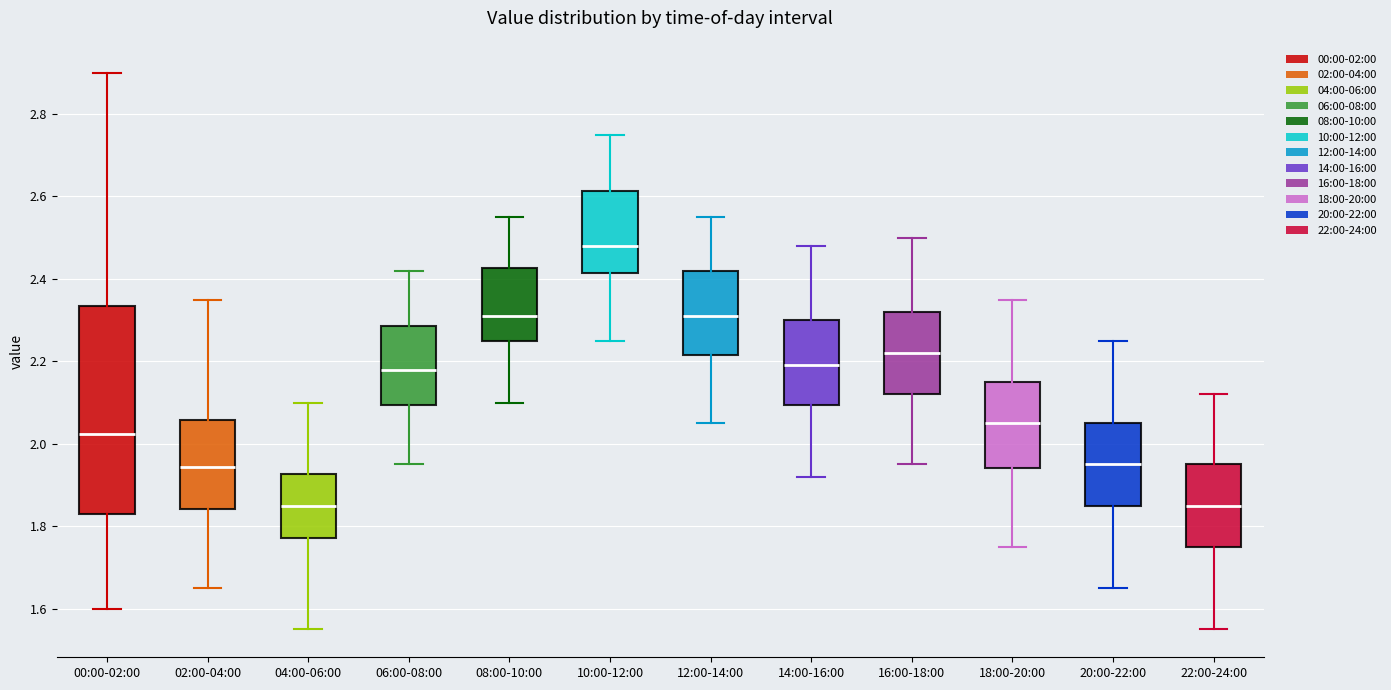

Reading left to right, transcribe this box plot: for each box, give where its median line is, the range the box spans, and where its two whiskers end, as read against the y-axis. The values are not printed on the chart, so give them approximately, as read against the axis.

00:00-02:00: median 2.02, box 1.84 to 2.34, whiskers 1.60 to 2.90
02:00-04:00: median 1.94, box 1.84 to 2.06, whiskers 1.66 to 2.36
04:00-06:00: median 1.86, box 1.78 to 1.92, whiskers 1.56 to 2.10
06:00-08:00: median 2.18, box 2.10 to 2.28, whiskers 1.96 to 2.42
08:00-10:00: median 2.32, box 2.26 to 2.42, whiskers 2.10 to 2.56
10:00-12:00: median 2.48, box 2.42 to 2.62, whiskers 2.26 to 2.76
12:00-14:00: median 2.32, box 2.22 to 2.42, whiskers 2.06 to 2.56
14:00-16:00: median 2.20, box 2.10 to 2.30, whiskers 1.92 to 2.48
16:00-18:00: median 2.22, box 2.12 to 2.32, whiskers 1.96 to 2.50
18:00-20:00: median 2.06, box 1.94 to 2.16, whiskers 1.76 to 2.36
20:00-22:00: median 1.96, box 1.86 to 2.06, whiskers 1.66 to 2.26
22:00-24:00: median 1.86, box 1.76 to 1.96, whiskers 1.56 to 2.12